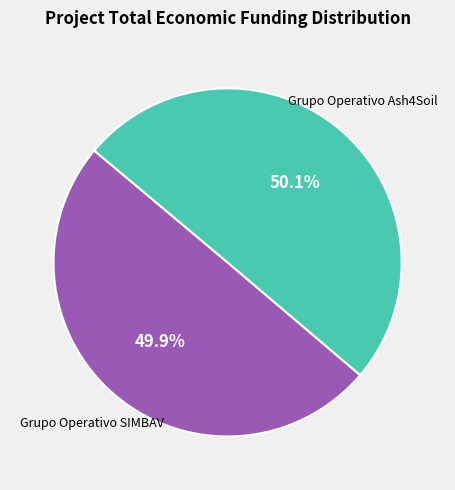

How many segments does this pie chart have?

2